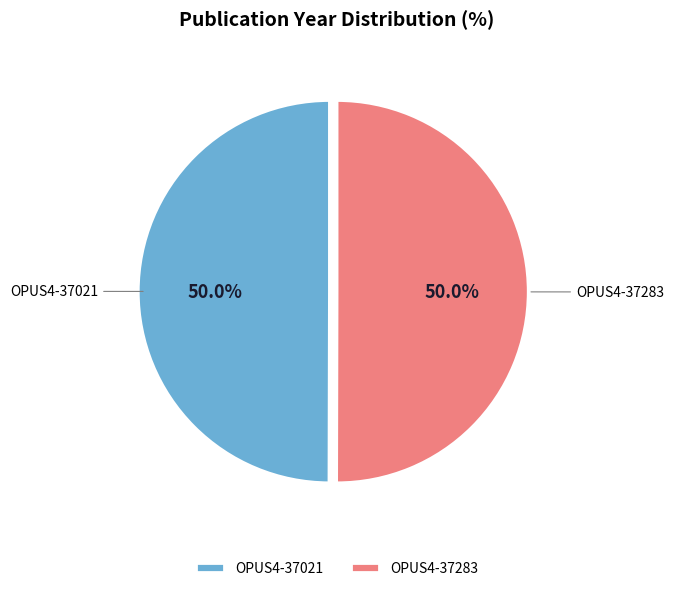

What is the ratio of the value at OPUS4-37021 to the value at OPUS4-37283?

1.0